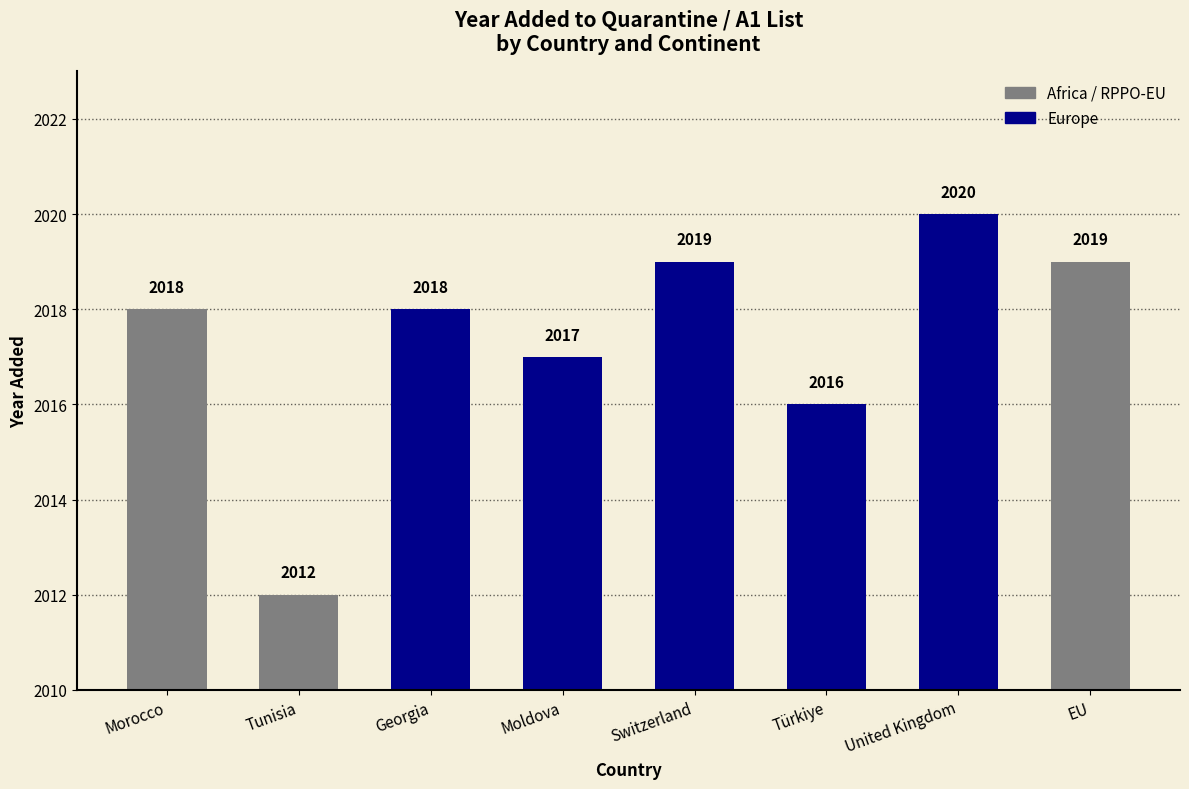

True or false: the data shows 2019 at EU.

True